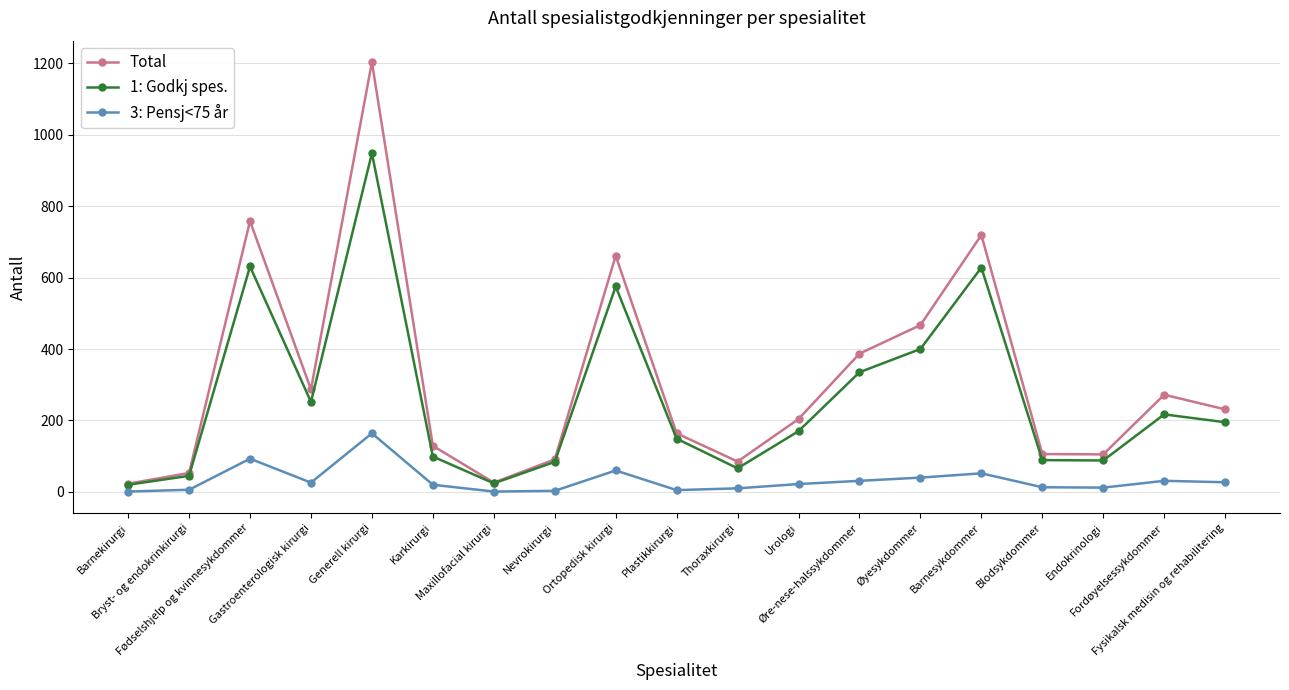

At which category is the sum across all series the highest?

Generell kirurgi